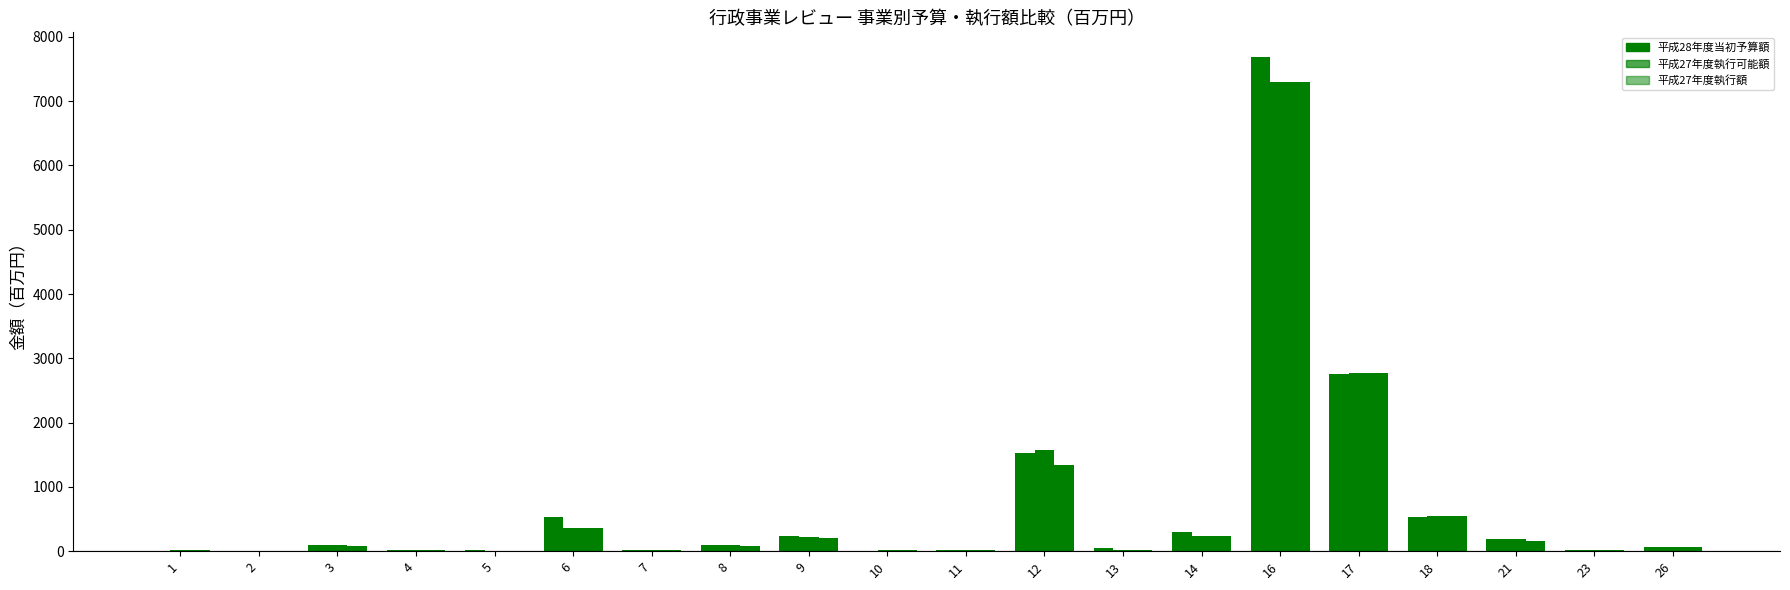

How many data points in 平成27年度執行可能額 are above 90?

10